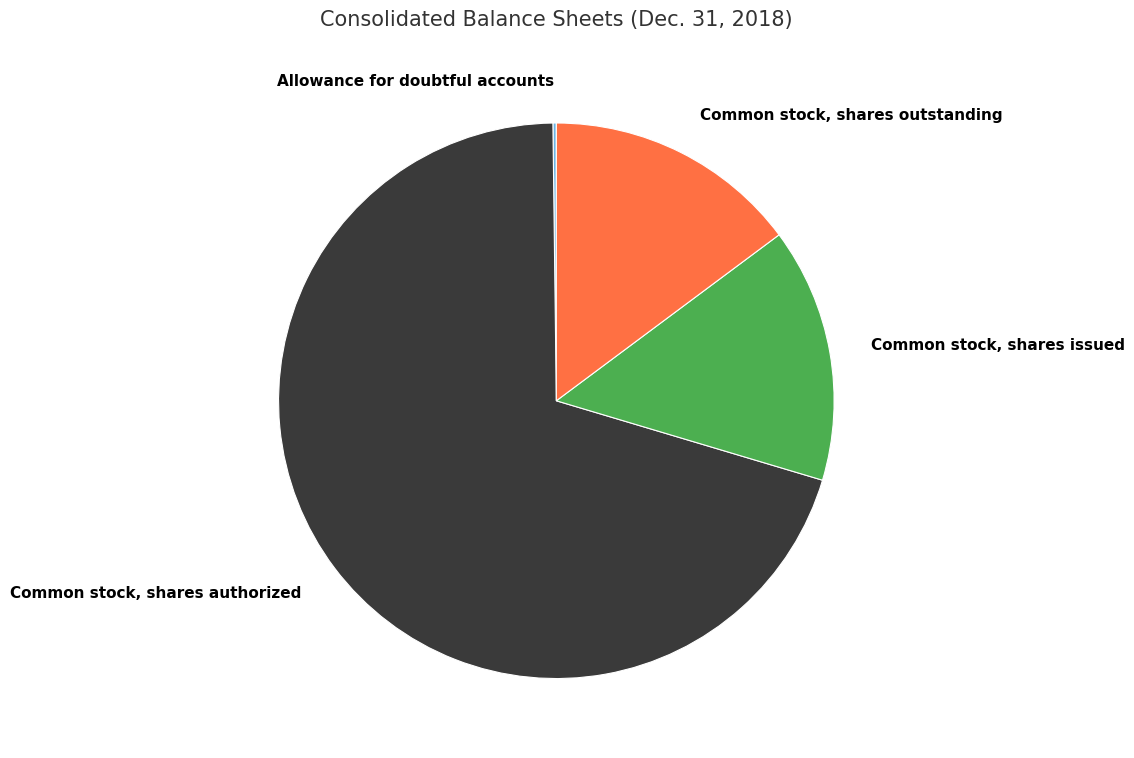

Is the sum of Common stock, shares issued and Common stock, shares authorized greater than half?

Yes